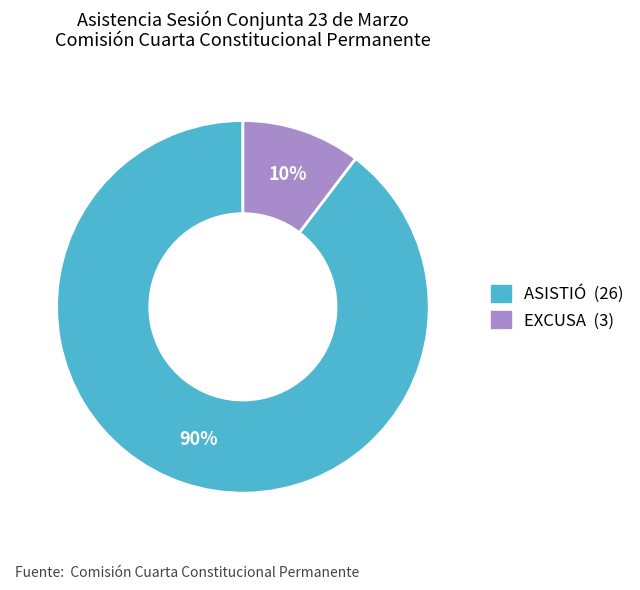

To the nearest percent, what is the average slice percentage?

50%